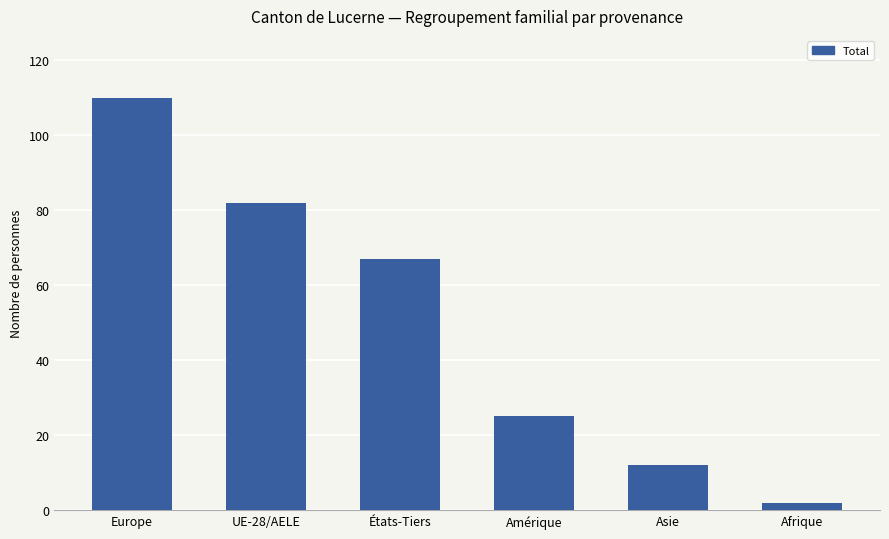

Which has a higher value, États-Tiers or Asie?

États-Tiers